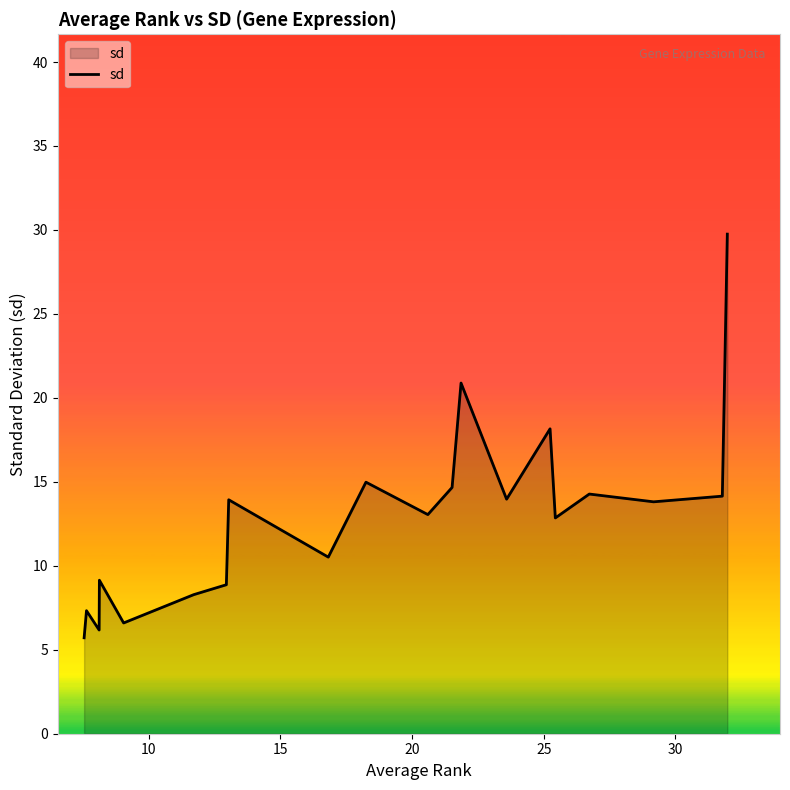

What is the difference between the maximum and minimum values?

24.0